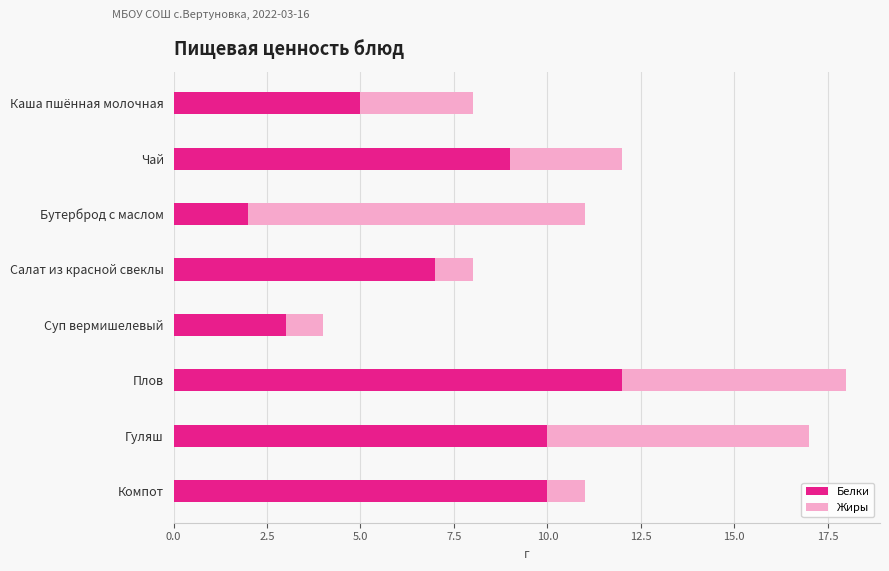

What is the sum of the Белки values at Гуляш and Плов?

22